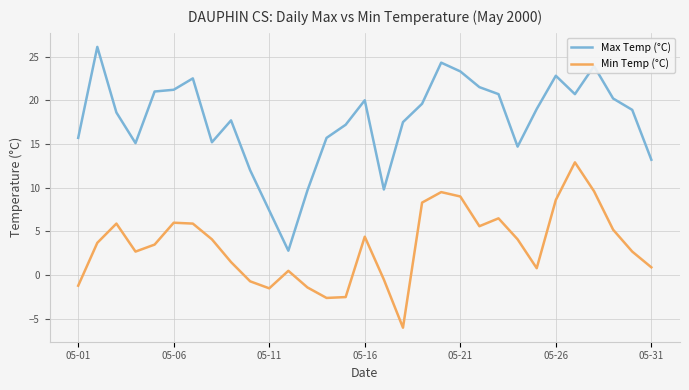

What is the smallest value displayed?

-6.0